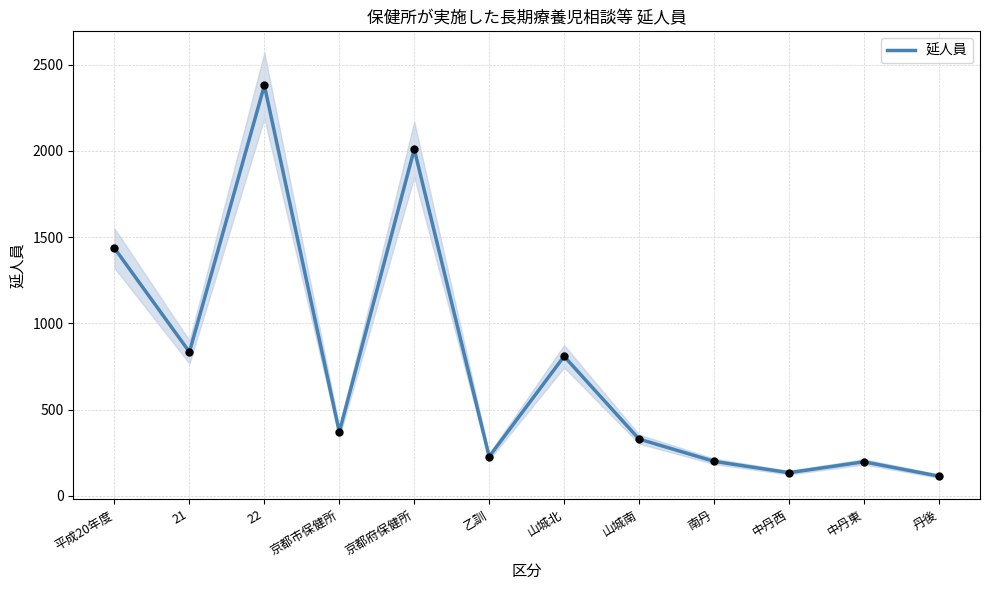

What is the change in value from 乙訓 to 山城北?

+582